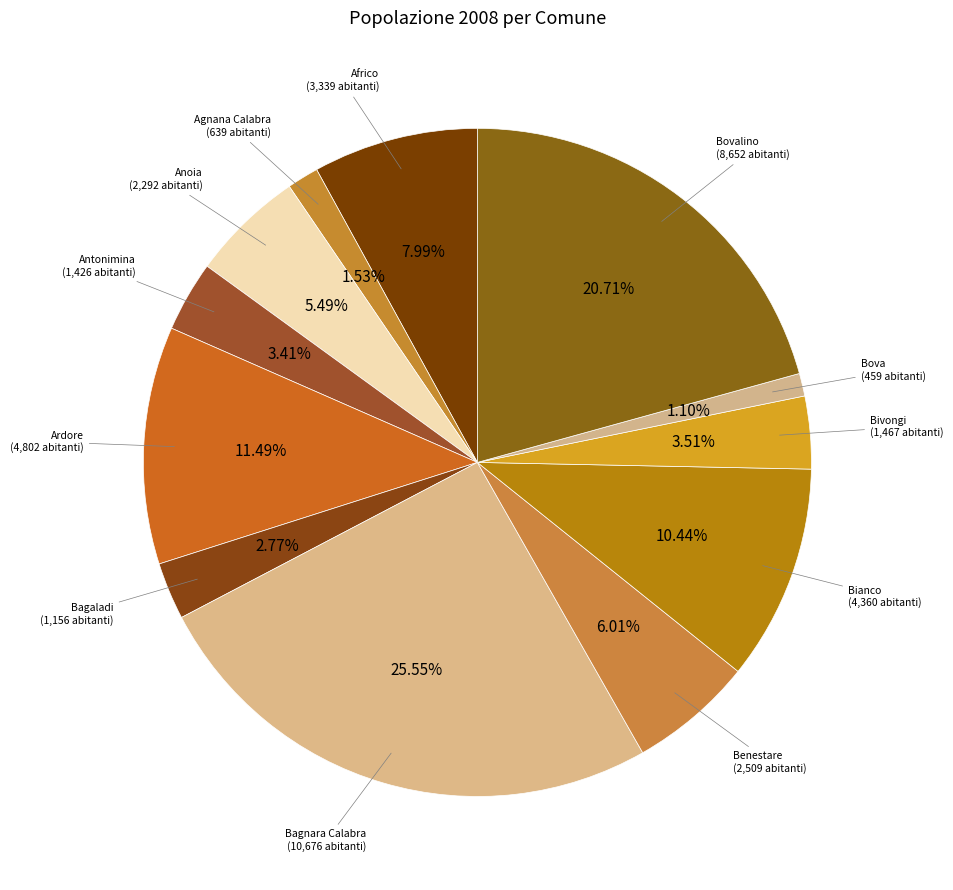

Which category has the smallest portion of the pie?

Bova